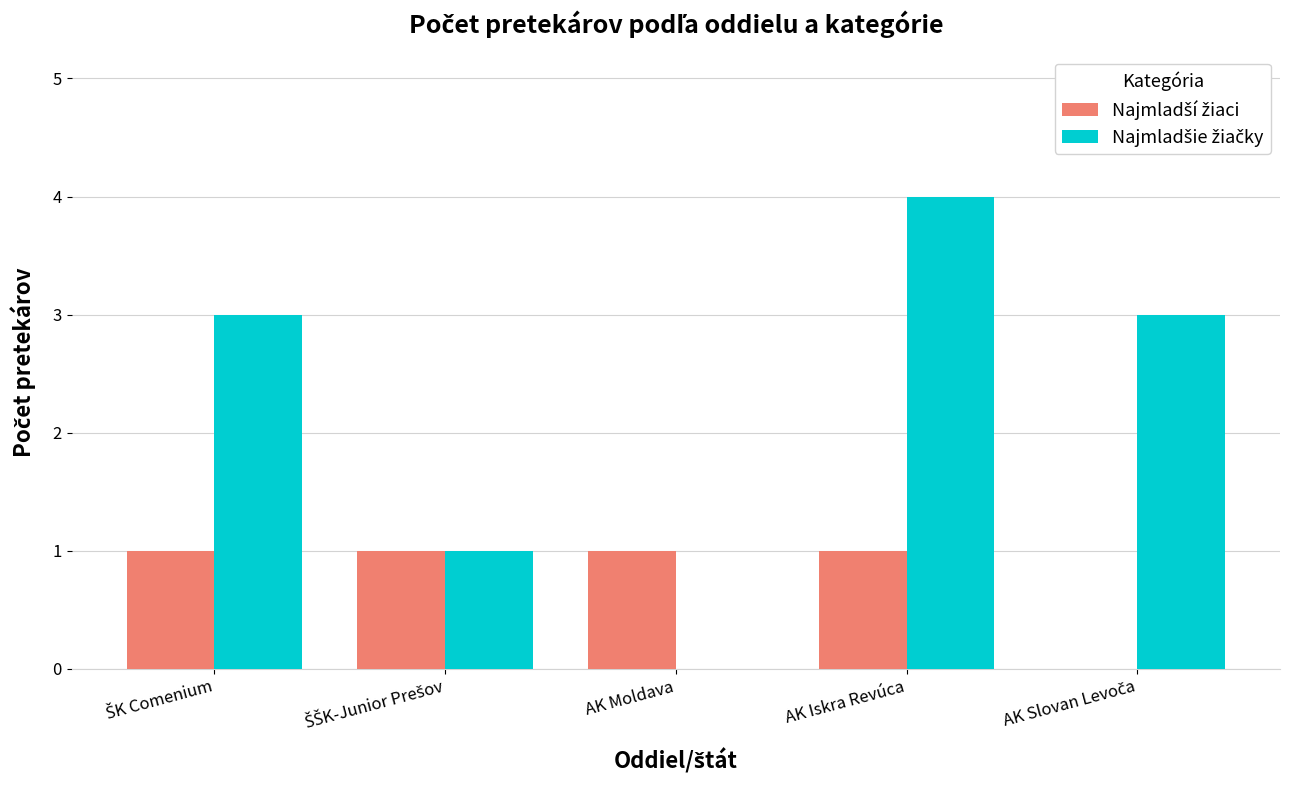

What is the maximum value shown in the chart?

4